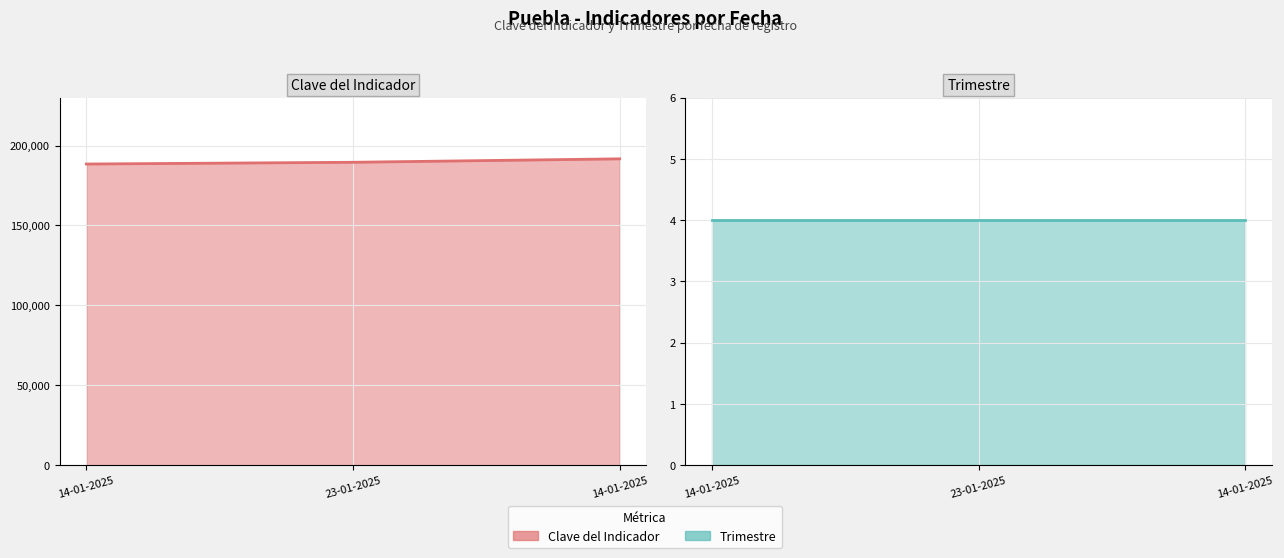

What is the difference between the second highest and minimum values in the Clave del Indicador series?

1090